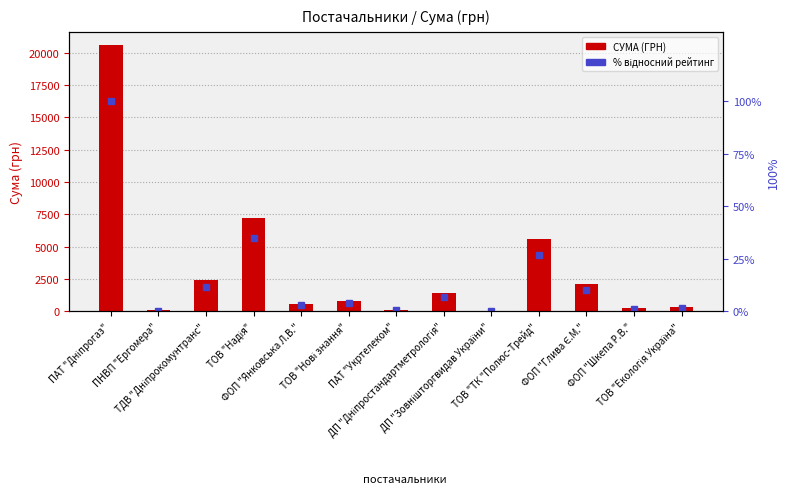

Between ПНВП "Ергомера" and ПАТ "Укртелеком", which series saw the biggest shift?

СУМА (ГРН)